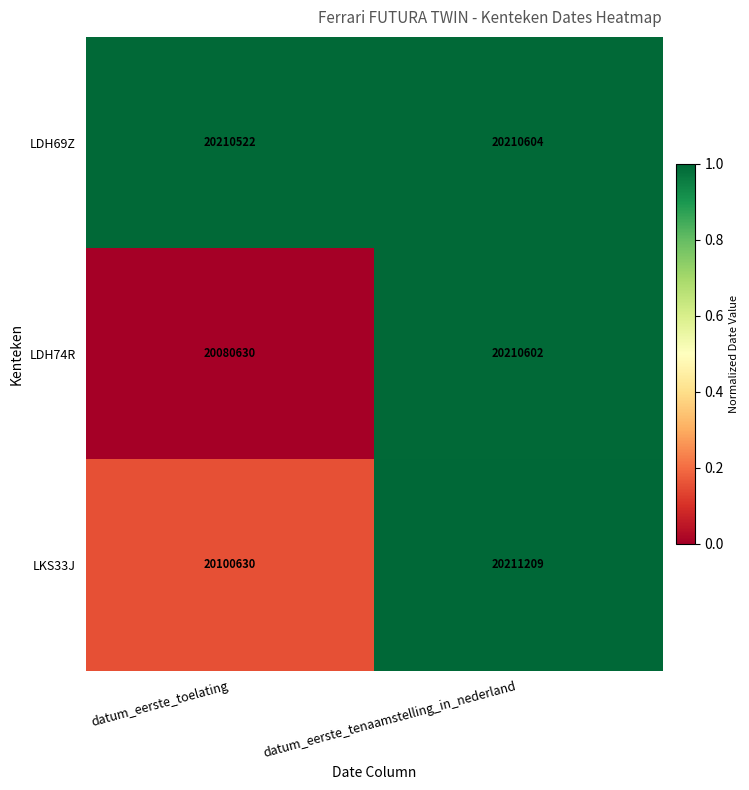

At which label does LKS33J reach its peak?

datum_eerste_tenaamstelling_in_nederland